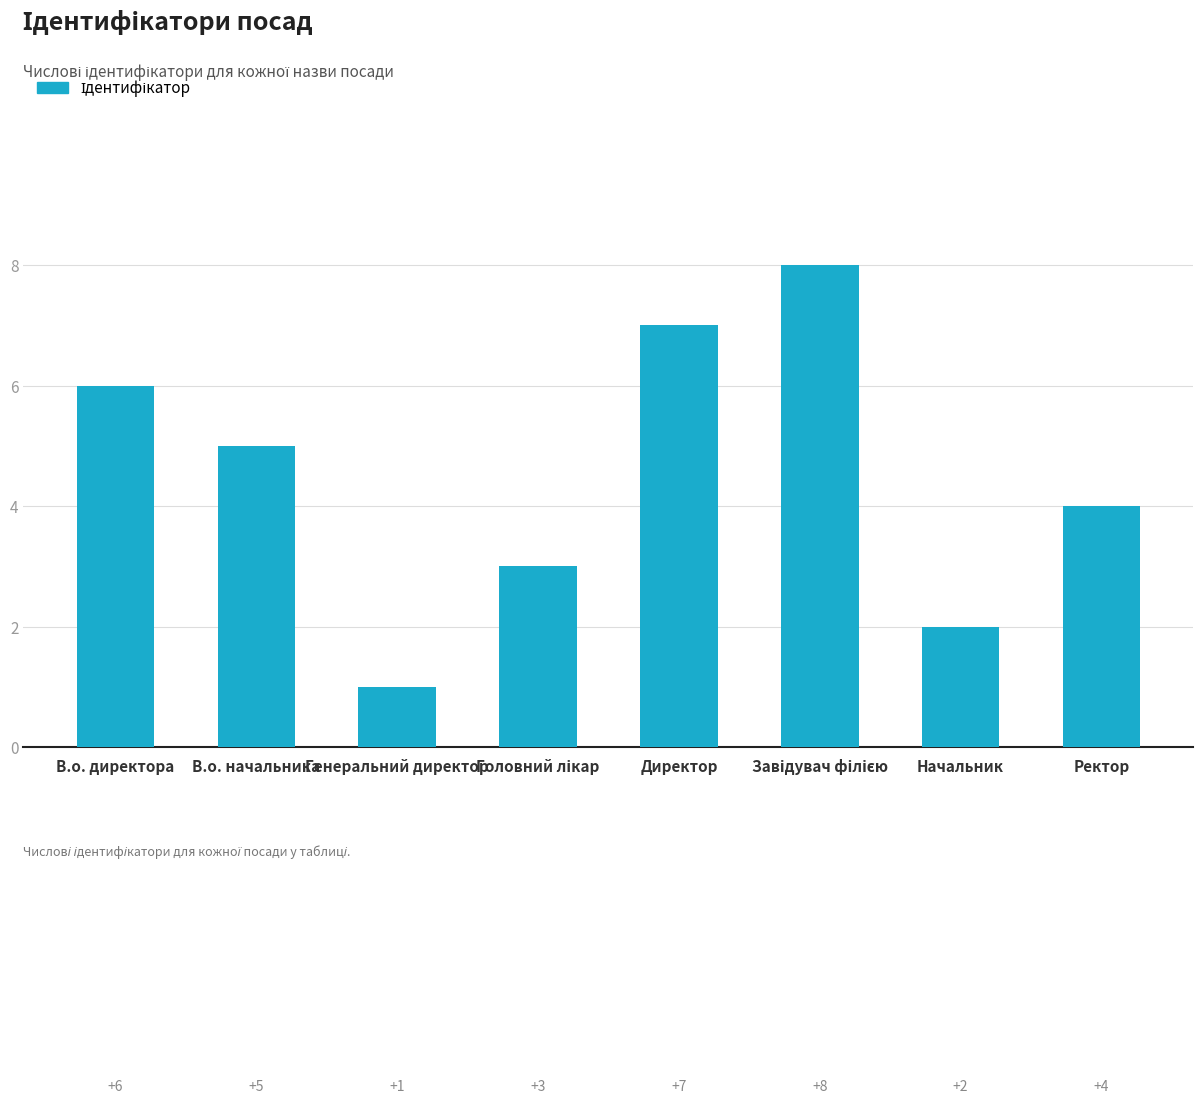

What is the change in value from Начальник to Ректор?

+2